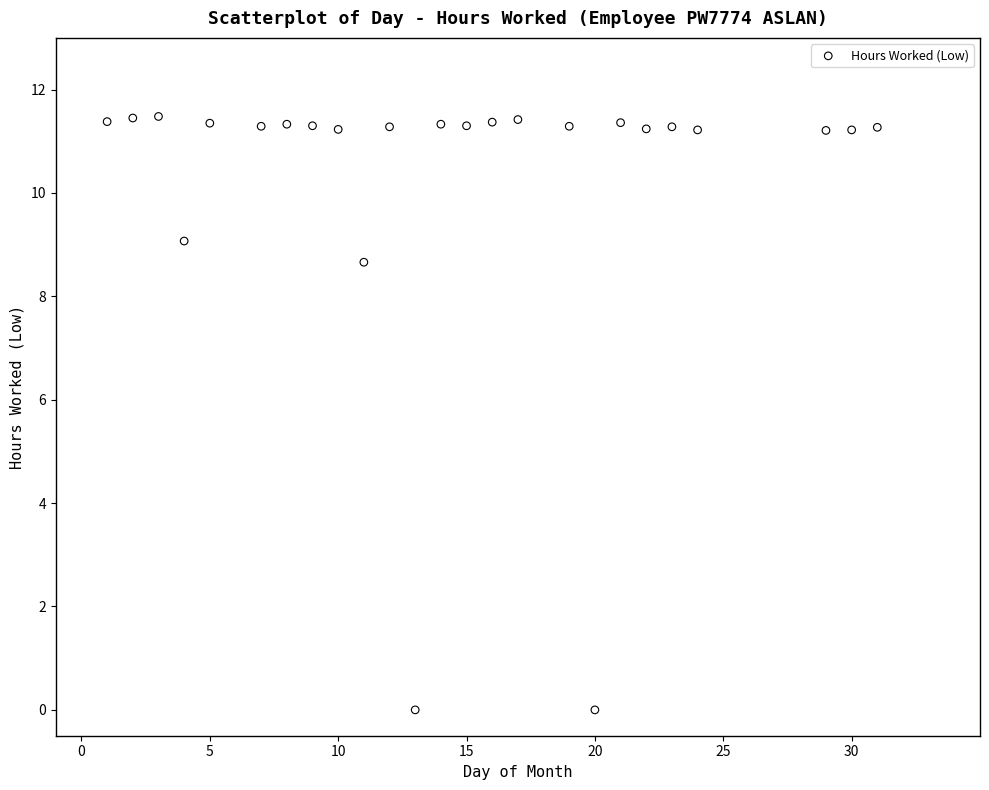

What is the range of X values (max minus min)?

30.0